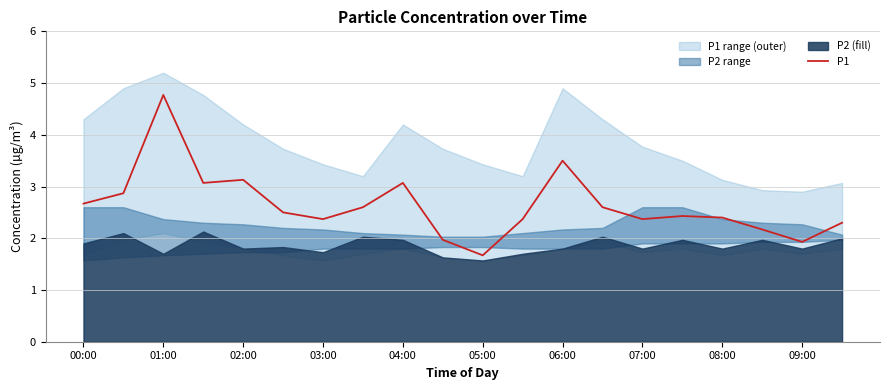

What is the average value?

2.6